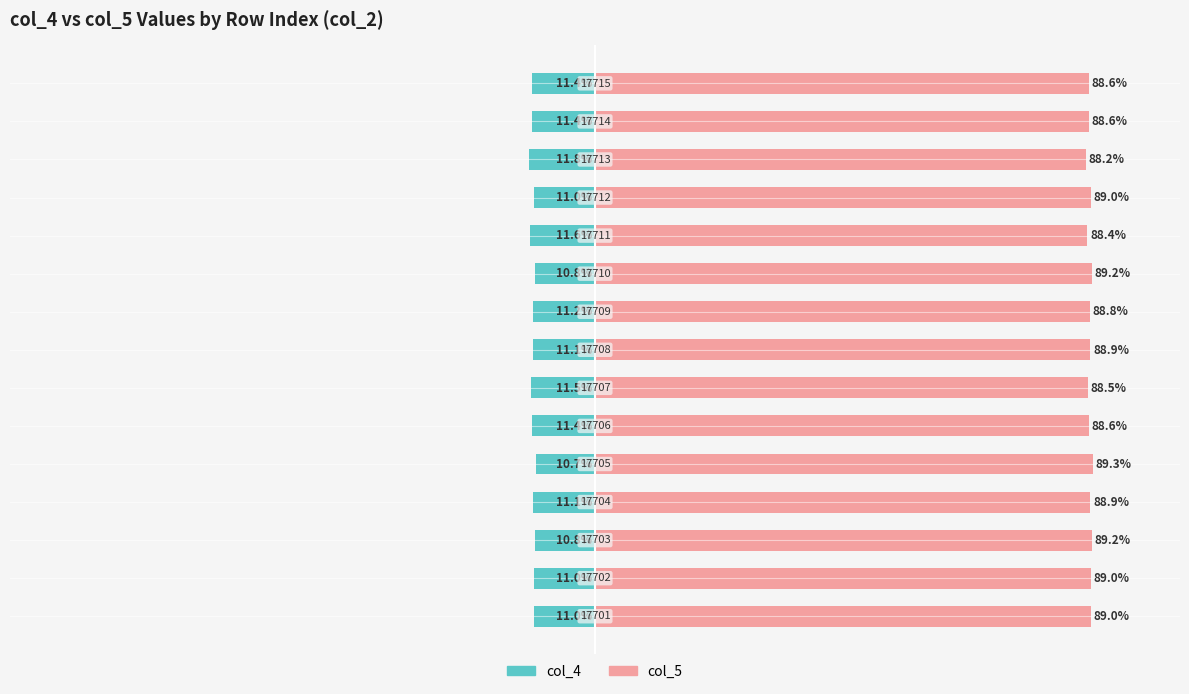

What are all the series names shown in the legend?

col_4, col_5